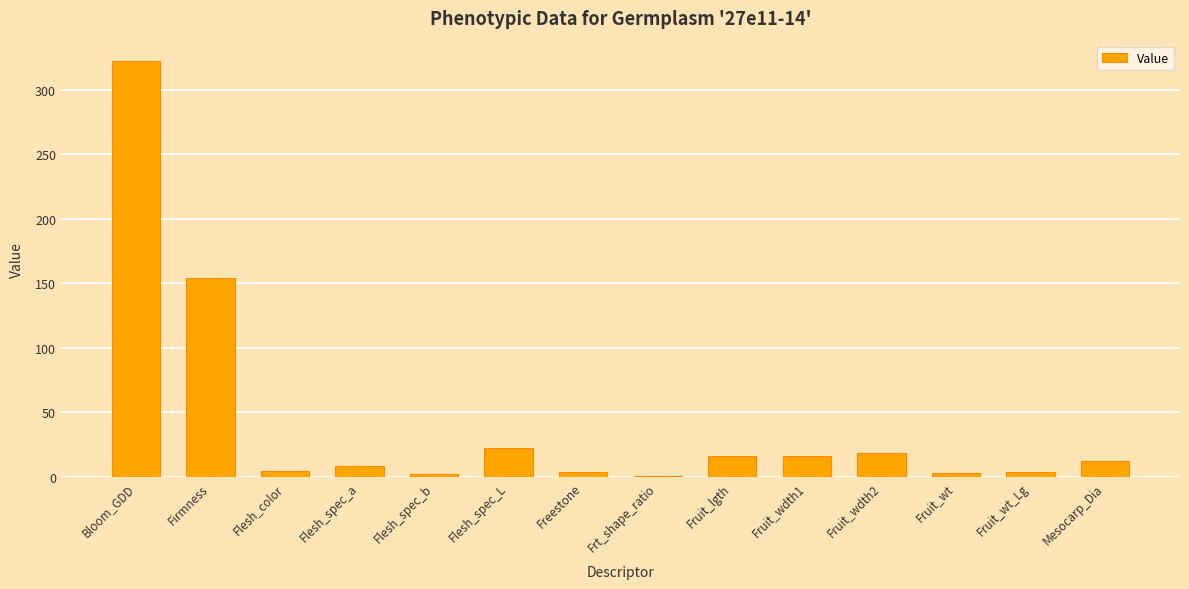

What is the greatest value displayed?

321.8